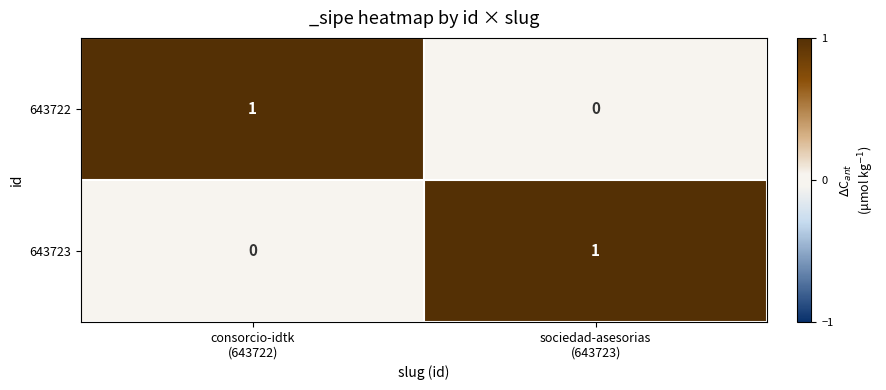

Reading right to left, transcribe all the data shown in this chart.

643722: 0	1
643723: 1	0